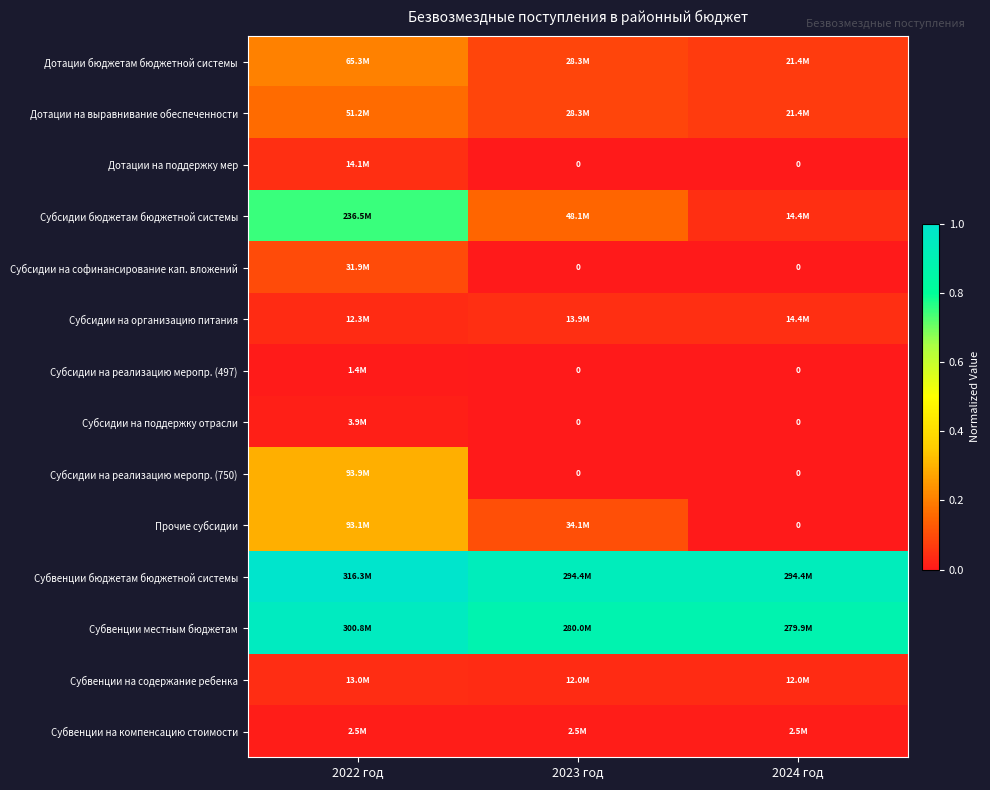

Count the number of data series in this chart.

14